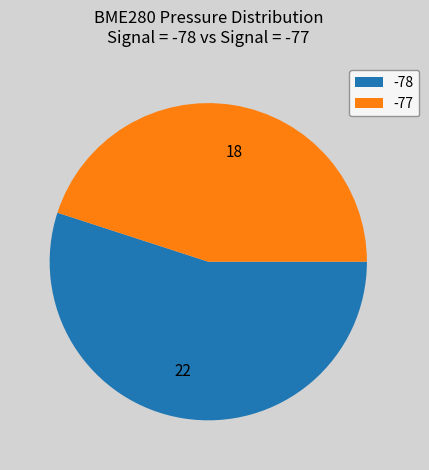

Is it true that 22 is 64% of the pie?

False